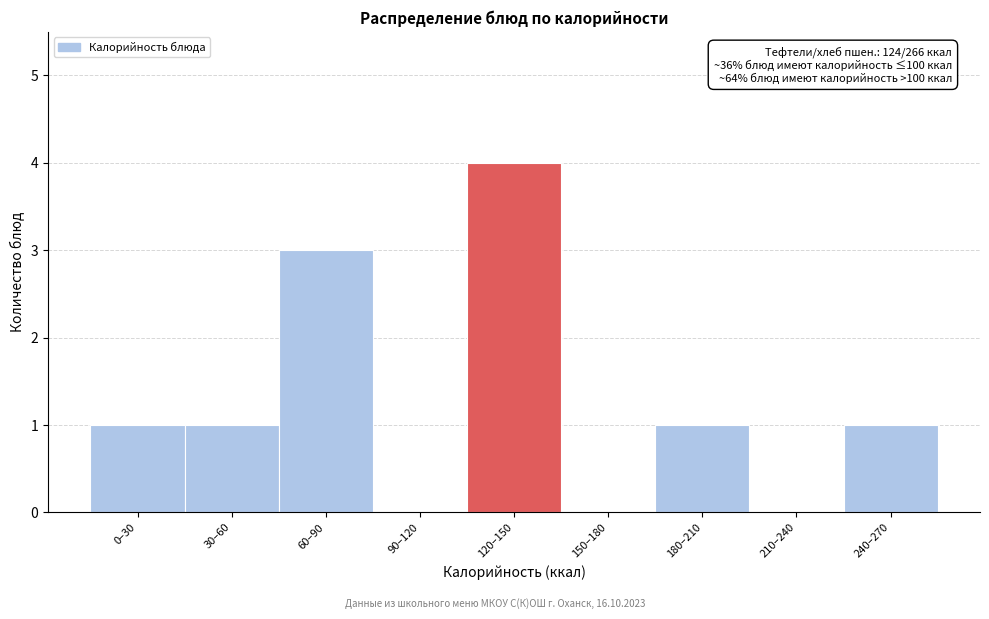

Reading left to right, list all the values displayed in this chart.

0–30=1	30–60=1	60–90=3	90–120=0	120–150=4	150–180=0	180–210=1	210–240=0	240–270=1